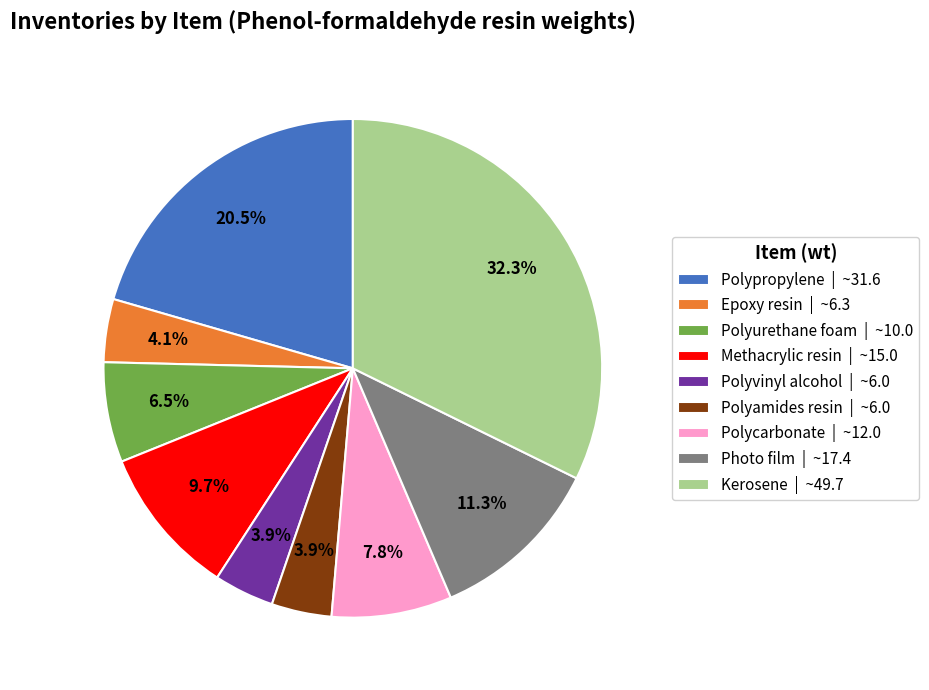

Which has a higher value, Photo film | ~17.4 or Polyurethane foam | ~10.0?

Photo film | ~17.4